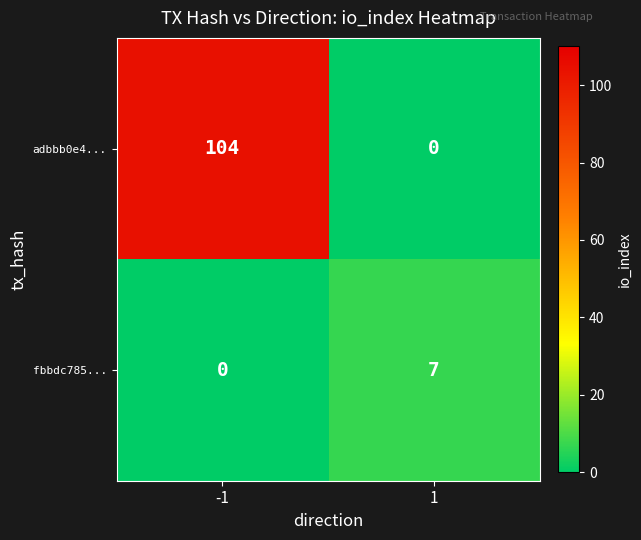

Which series has the widest spread of values?

adbbb0e4...